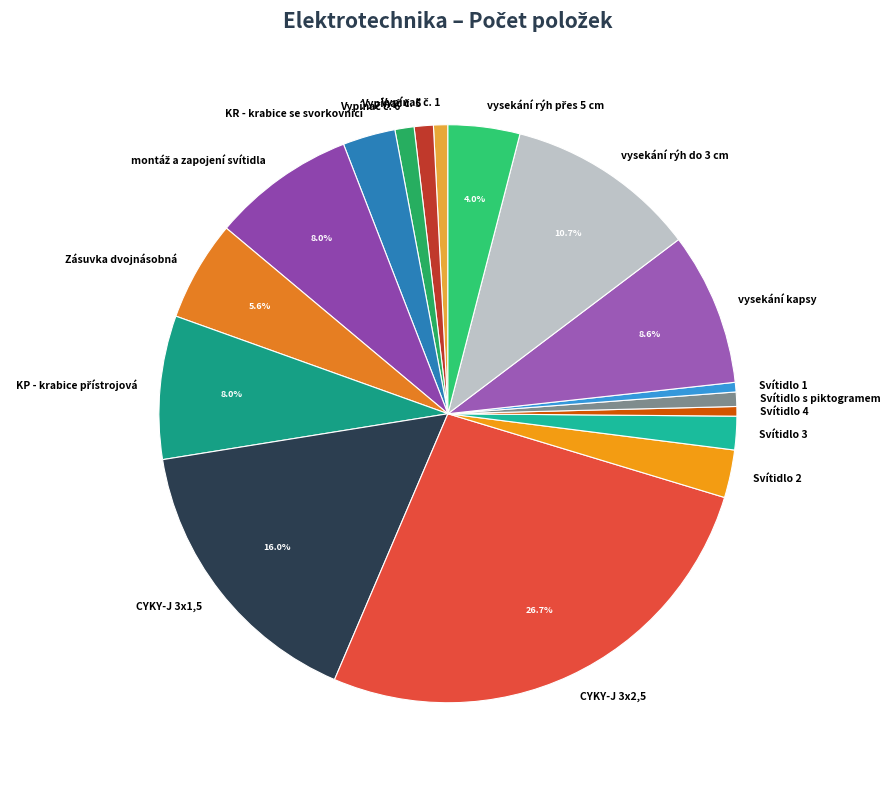

To the nearest percent, what is the difference between the largest and smallest slice percentages?

26%